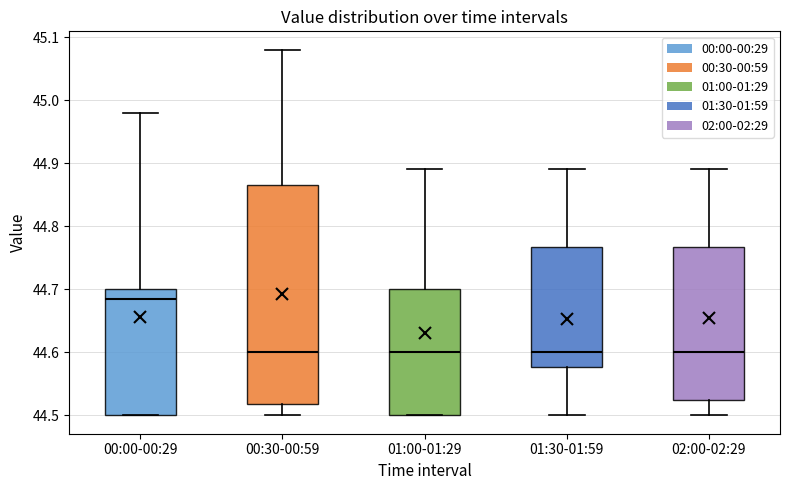

Reading left to right, transcribe this box plot: for each box, give where its median line is, the range the box spans, and where its two whiskers end, as read against the y-axis. The values are not printed on the chart, so give them approximately, as read against the axis.

00:00-00:29: median 44.69, box 44.50 to 44.70, whiskers 44.50 to 44.98
00:30-00:59: median 44.60, box 44.52 to 44.87, whiskers 44.50 to 45.08
01:00-01:29: median 44.60, box 44.50 to 44.70, whiskers 44.50 to 44.89
01:30-01:59: median 44.60, box 44.58 to 44.77, whiskers 44.50 to 44.89
02:00-02:29: median 44.60, box 44.53 to 44.77, whiskers 44.50 to 44.89